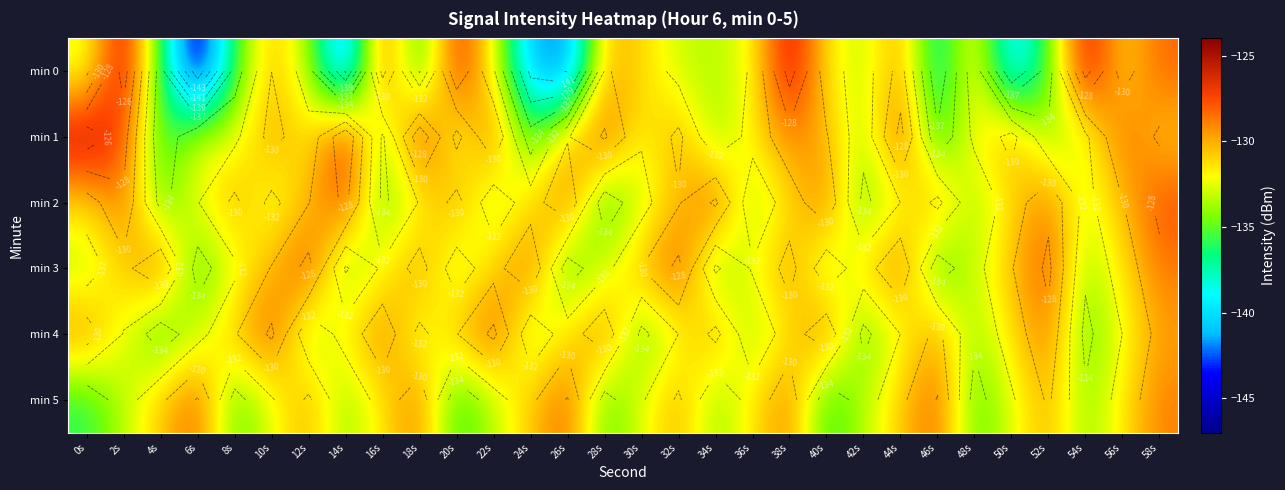

Which series has the widest spread of values?

min 0